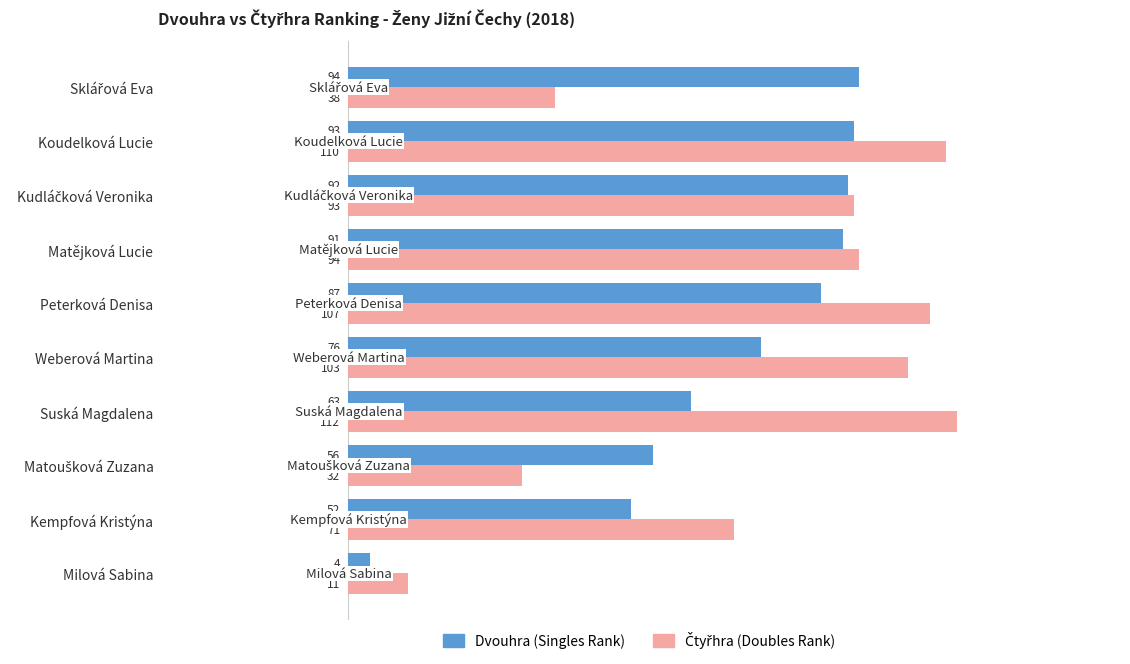

What is the smallest value displayed?

4